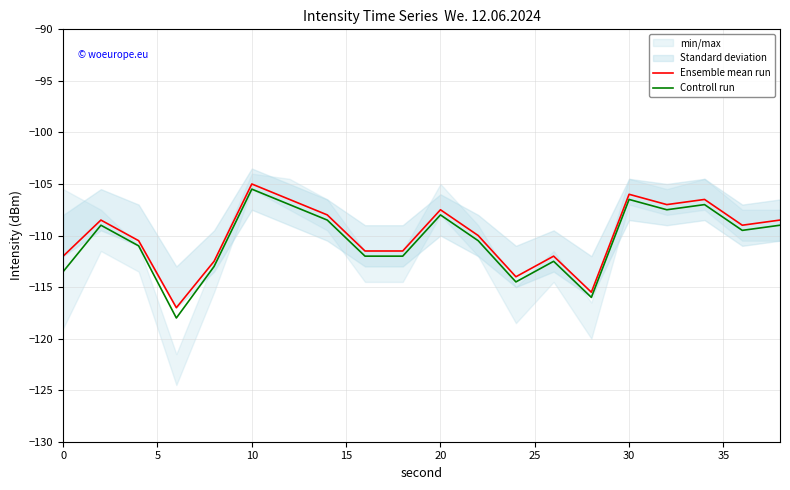

True or false: Controll run and Ensemble mean run intersect in this chart.

False